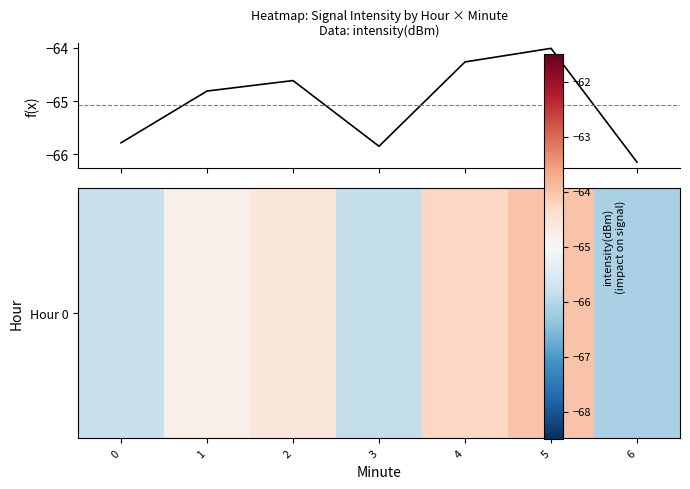

What is the maximum value shown in the chart?

-64.0